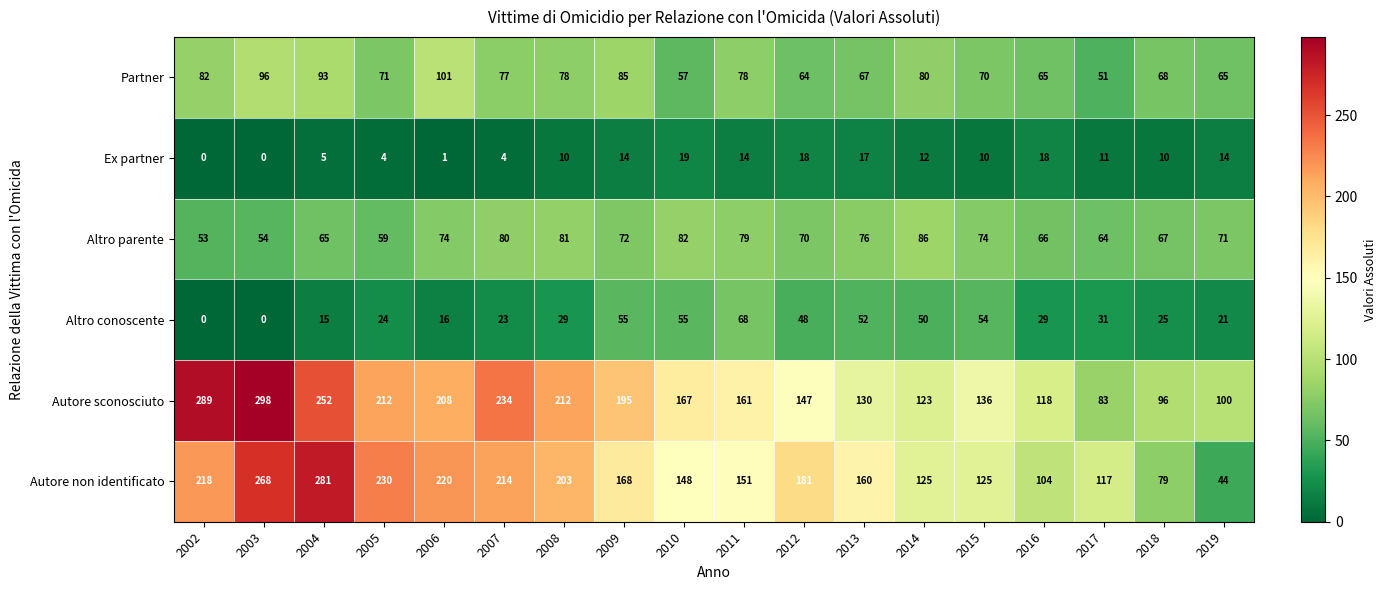

At which label does Autore non identificato reach its minimum?

2019